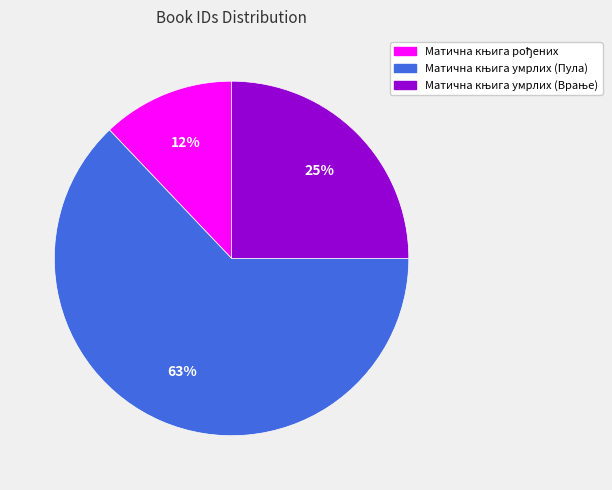

To the nearest percent, what is the difference between the largest and smallest slice percentages?

51%